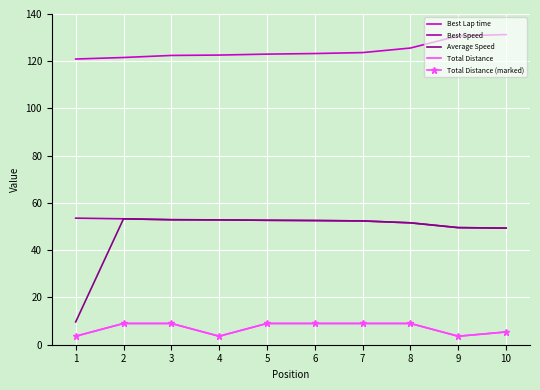

At which label is Total Distance (marked) closest to 6?

10